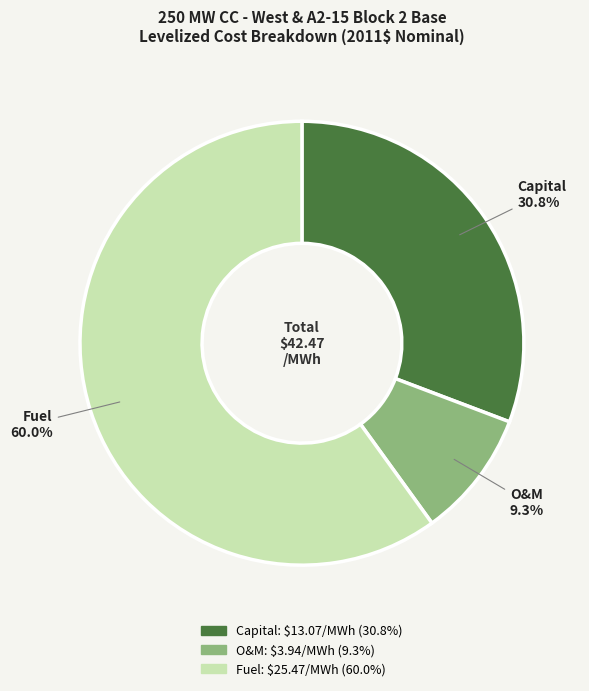

What is the ratio of the value at Fuel to the value at O&M?

6.5